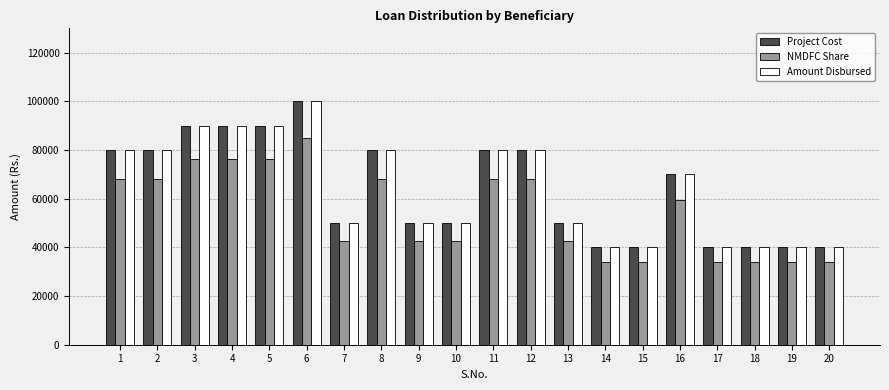

Is the value of Project Cost at 4 greater than the value of NMDFC Share at 12?

Yes